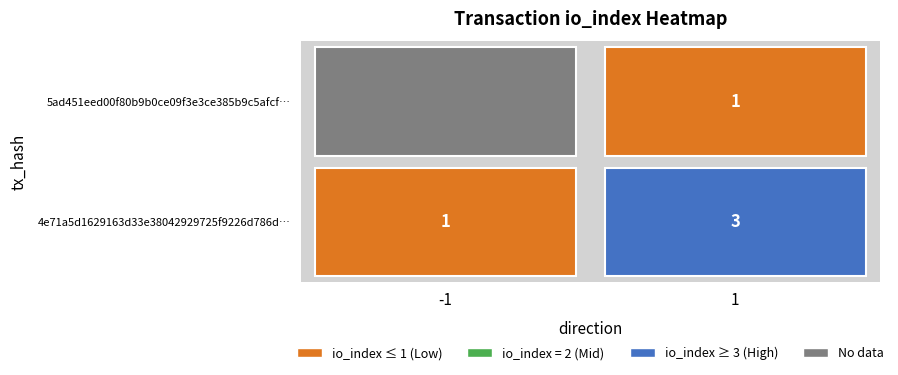

List the series in order of their peak value, lowest first.

5ad451eed00f80b9b0ce09f3e3ce385b9c5afcf, 4e71a5d1629163d33e38042929725f9226d786d